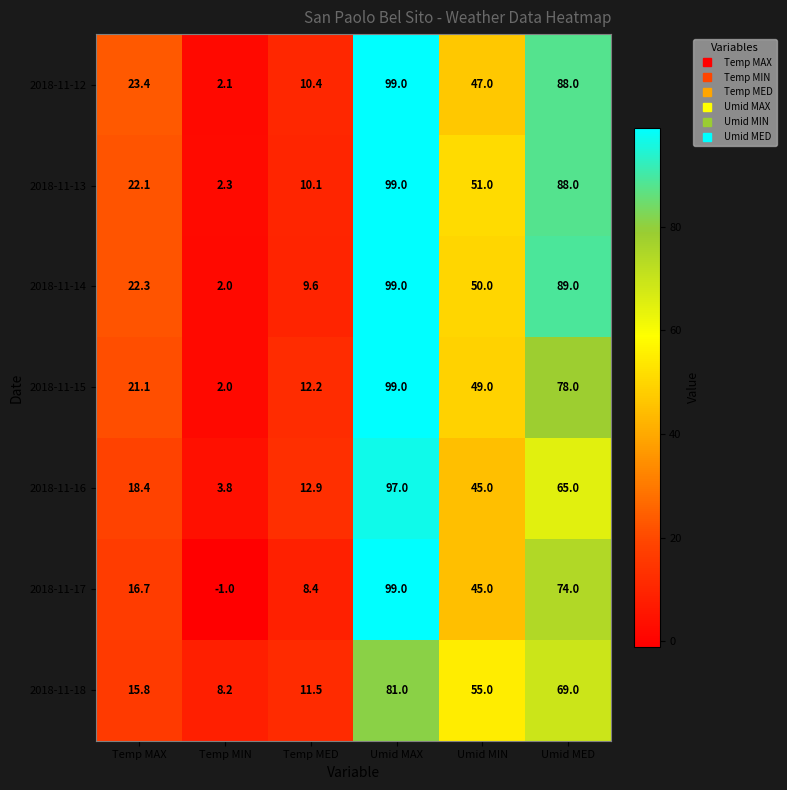

At which label is 2018-11-14 closest to 50?

Umid MIN